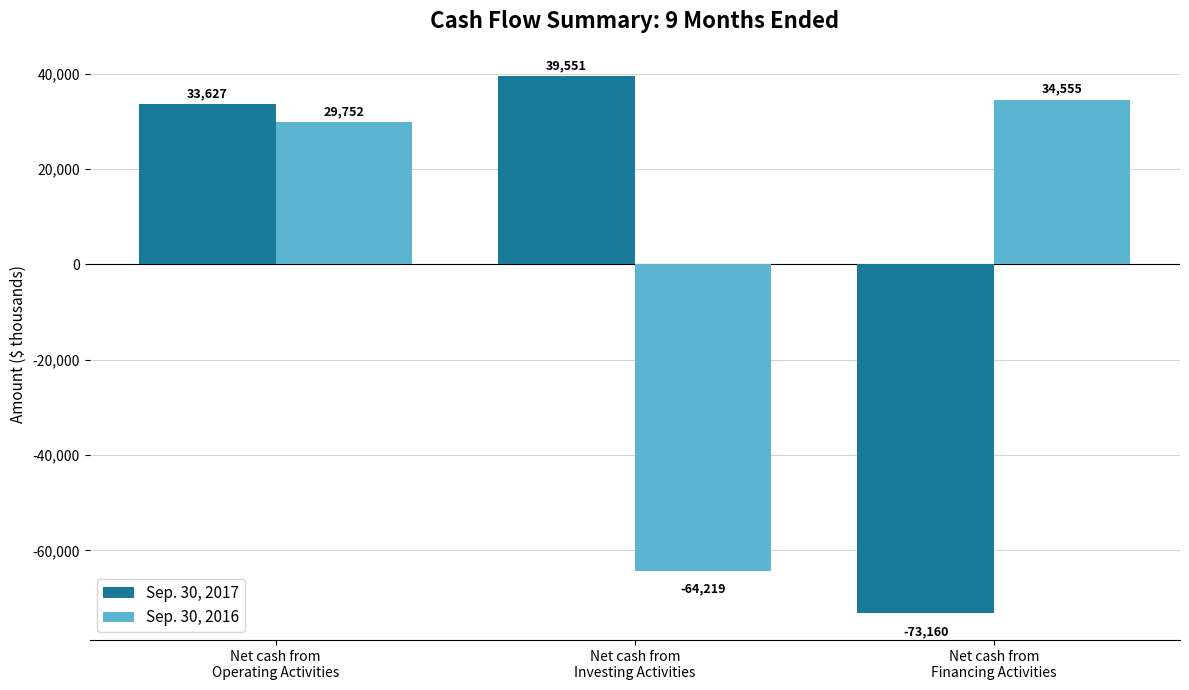

Which series has the largest total across all categories?

Sep. 30, 2016